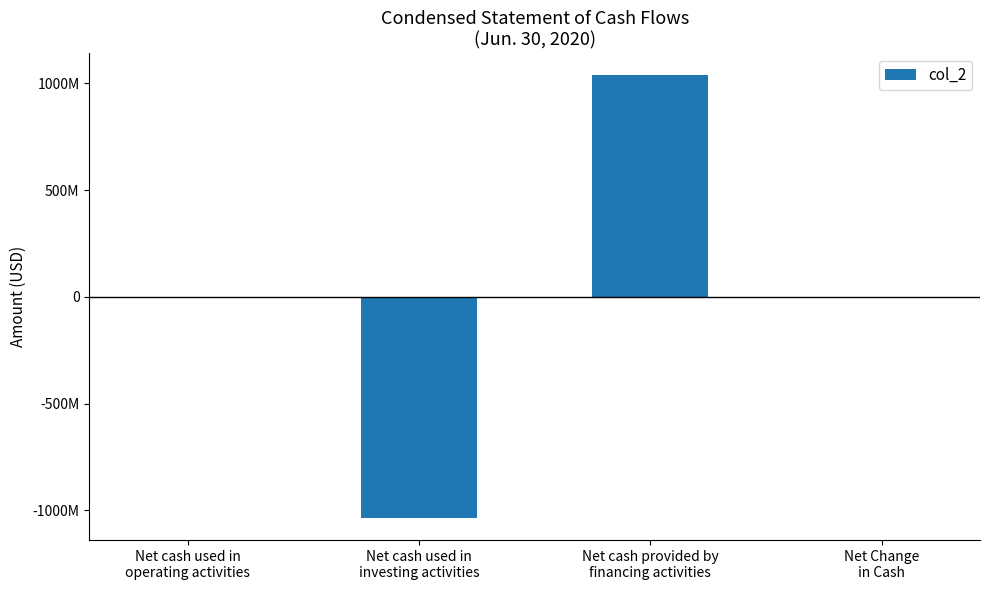

Where is the data nearest to the value 810023?

Net Change
in Cash